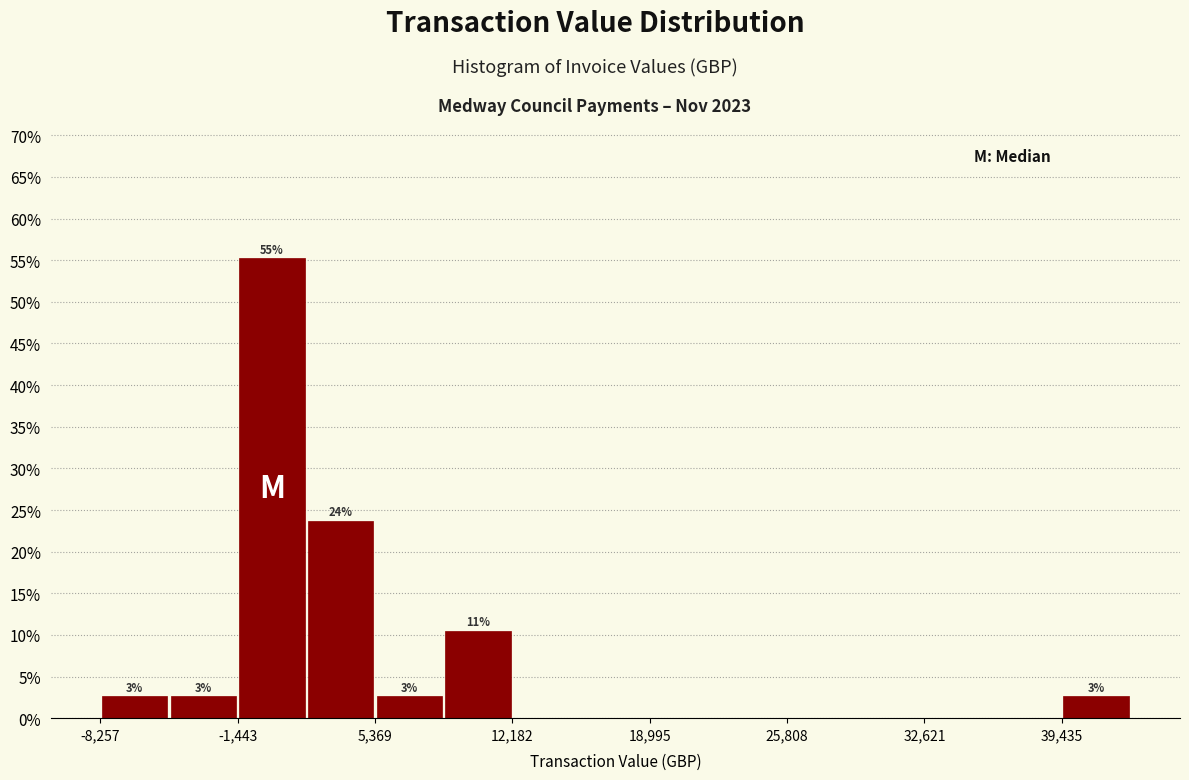

Around what value on the x-axis is the tallest bar? Give the approximate position of its centre, as read against the axis.

0